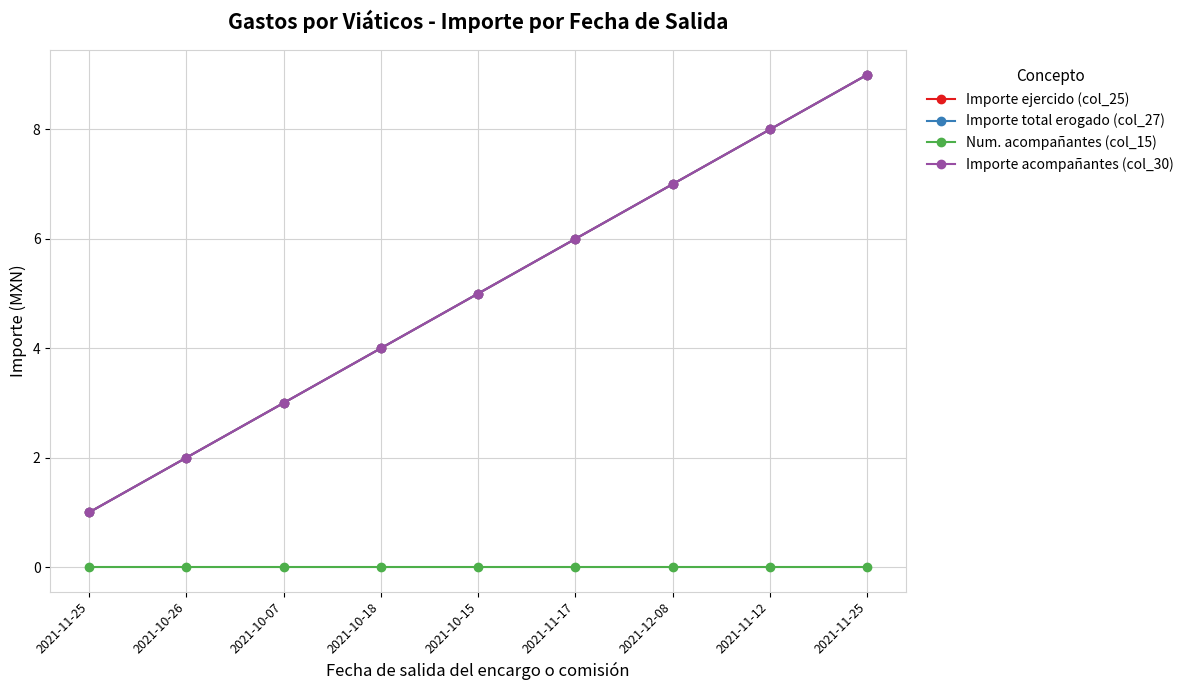

Does the chart have visible grid lines?

Yes